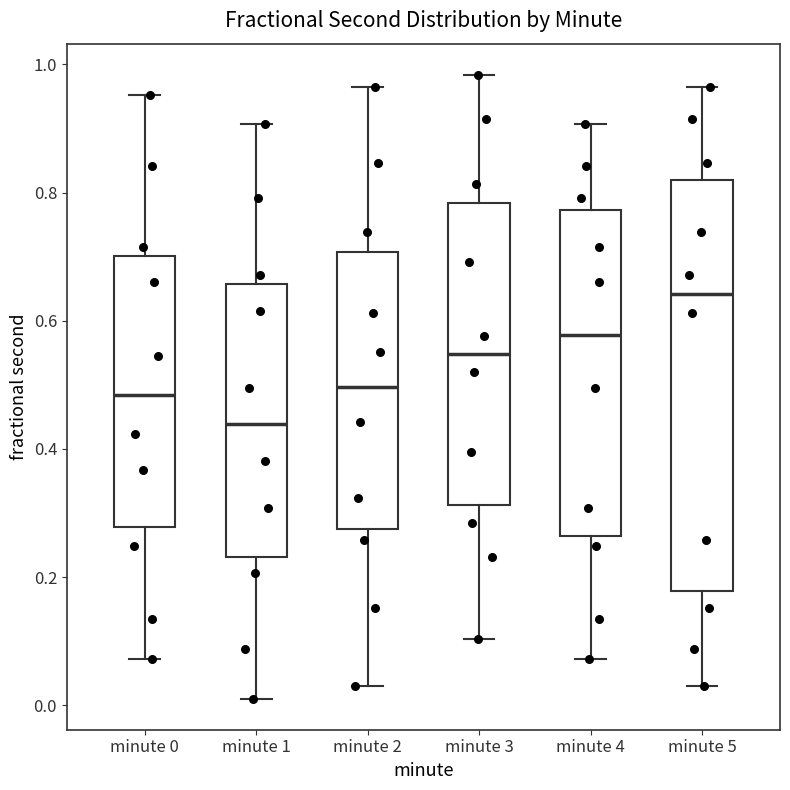

Reading left to right, read every box against the y-axis: the position of its median line, the range the box covers, and the ends of its whiskers. The values are not printed on the chart, so give them approximately, as read against the axis.

minute 0: median 0.48, box 0.28 to 0.70, whiskers 0.08 to 0.96
minute 1: median 0.44, box 0.24 to 0.66, whiskers 0.02 to 0.90
minute 2: median 0.50, box 0.28 to 0.70, whiskers 0.04 to 0.96
minute 3: median 0.54, box 0.32 to 0.78, whiskers 0.10 to 0.98
minute 4: median 0.58, box 0.26 to 0.78, whiskers 0.08 to 0.90
minute 5: median 0.64, box 0.18 to 0.82, whiskers 0.04 to 0.96